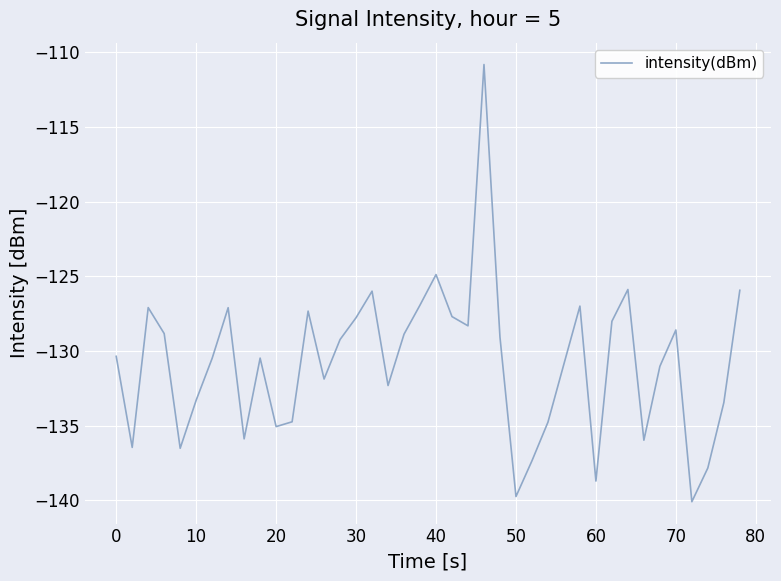

What is the greatest value displayed?

-110.8